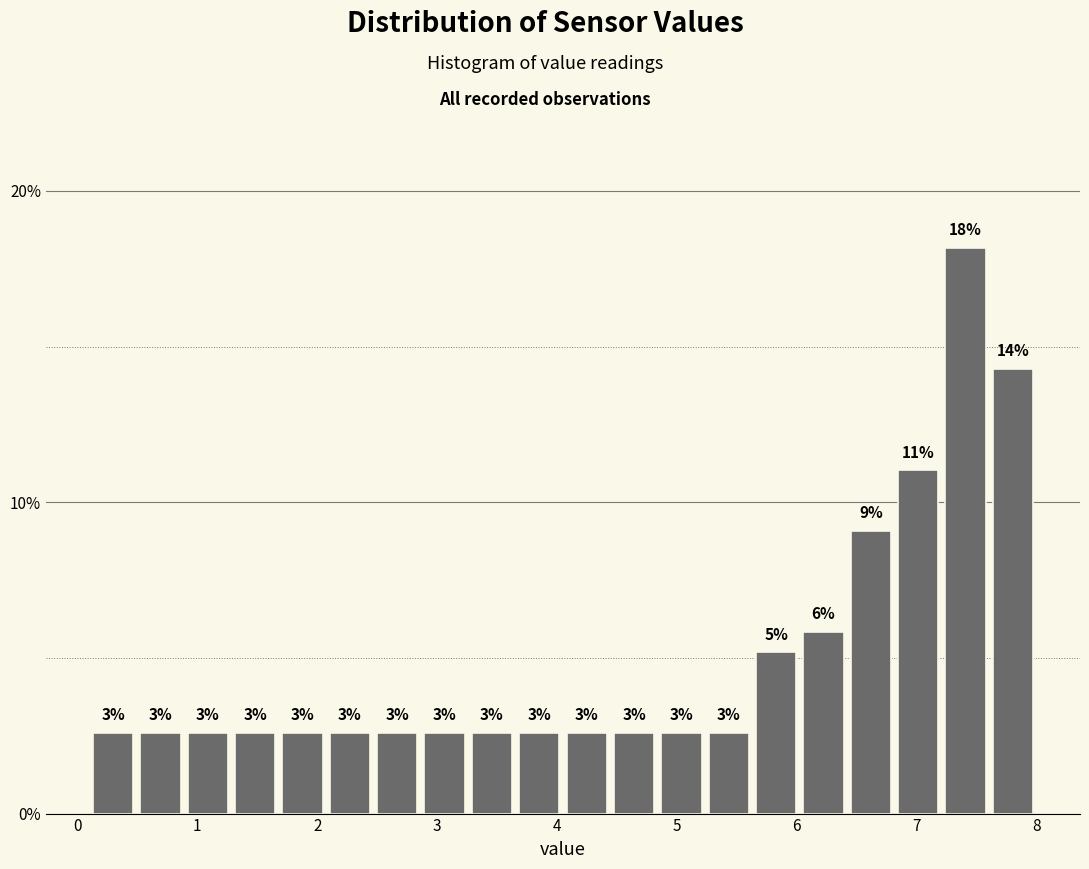

Around what value on the x-axis is the tallest bar? Give the approximate position of its centre, as read against the axis.

7.4